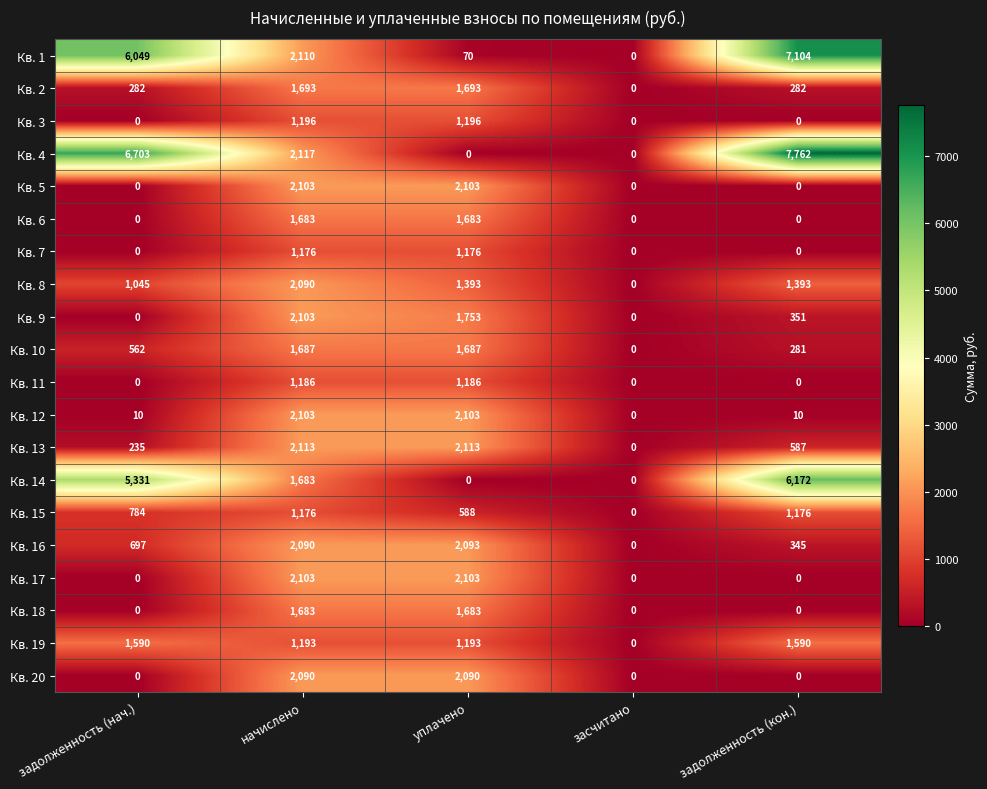

How many series are shown in this chart?

20